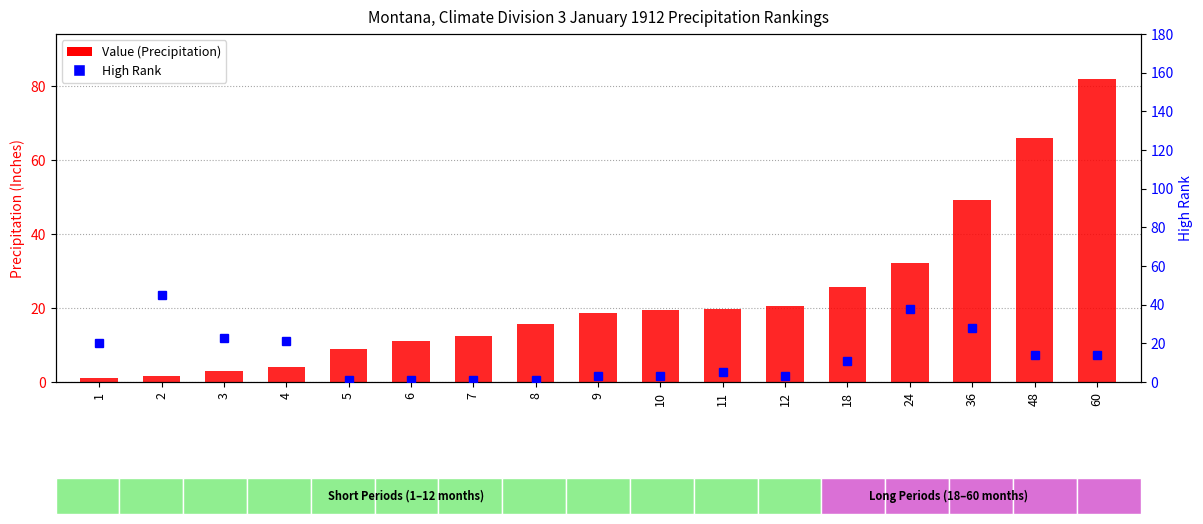

What is the spread (max minus min) of values at 6?

10.2